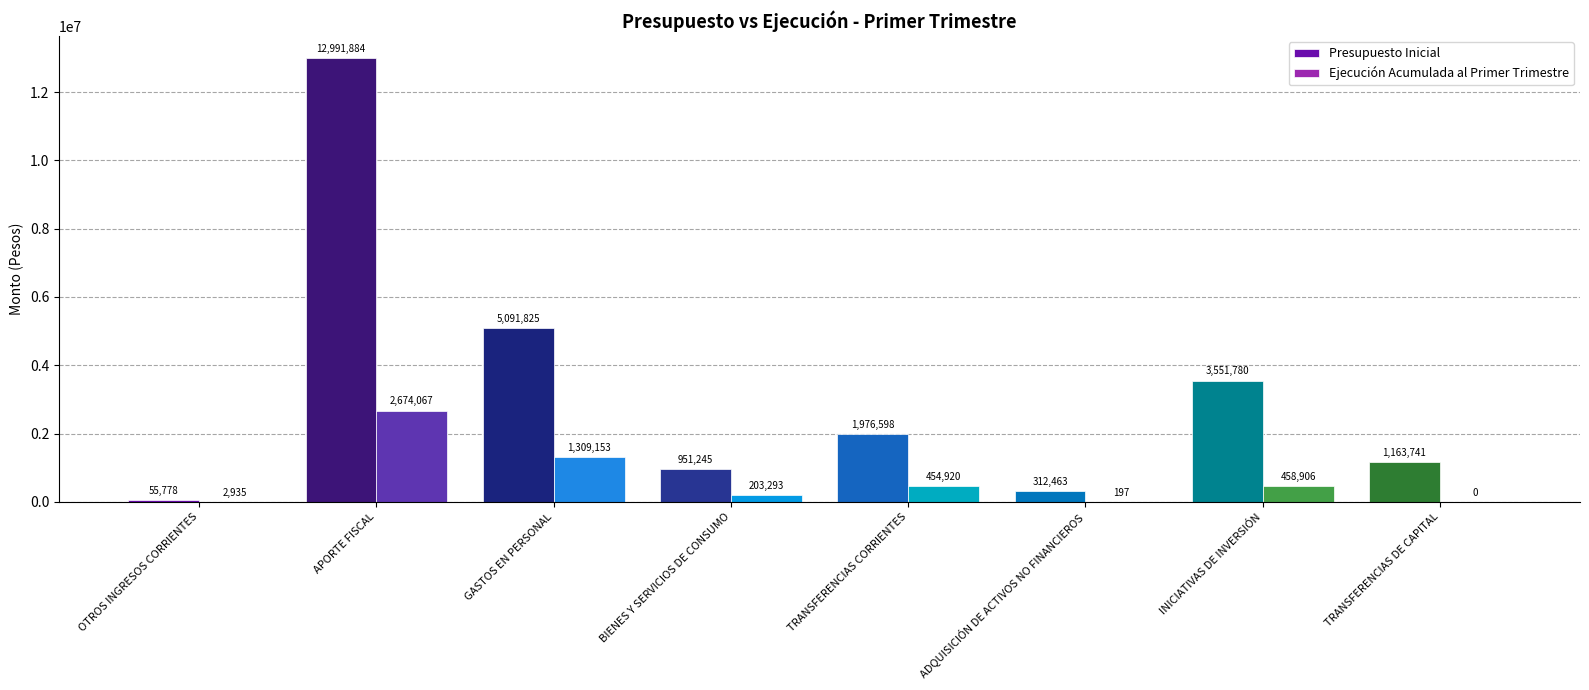

How many values in Ejecución Acumulada al Primer Trimestre are above zero?

7